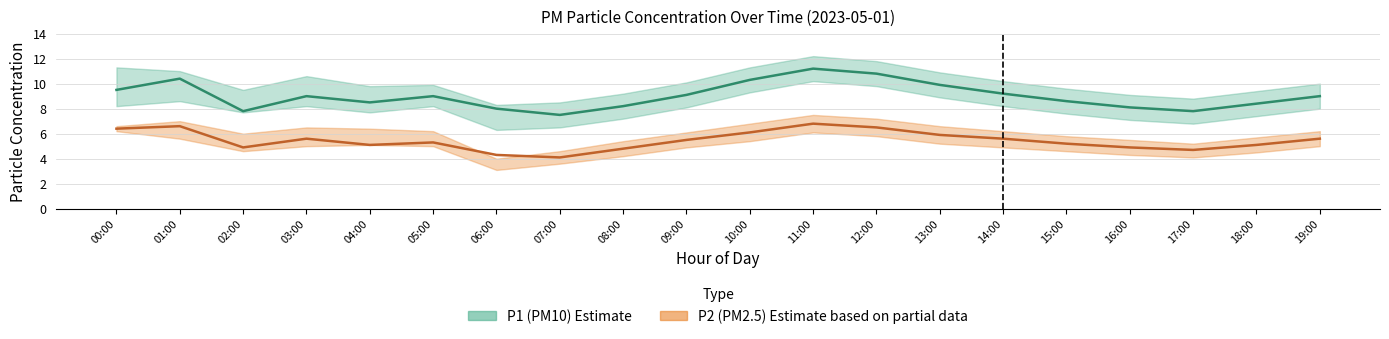

True or false: P1 and P2 intersect in this chart.

False